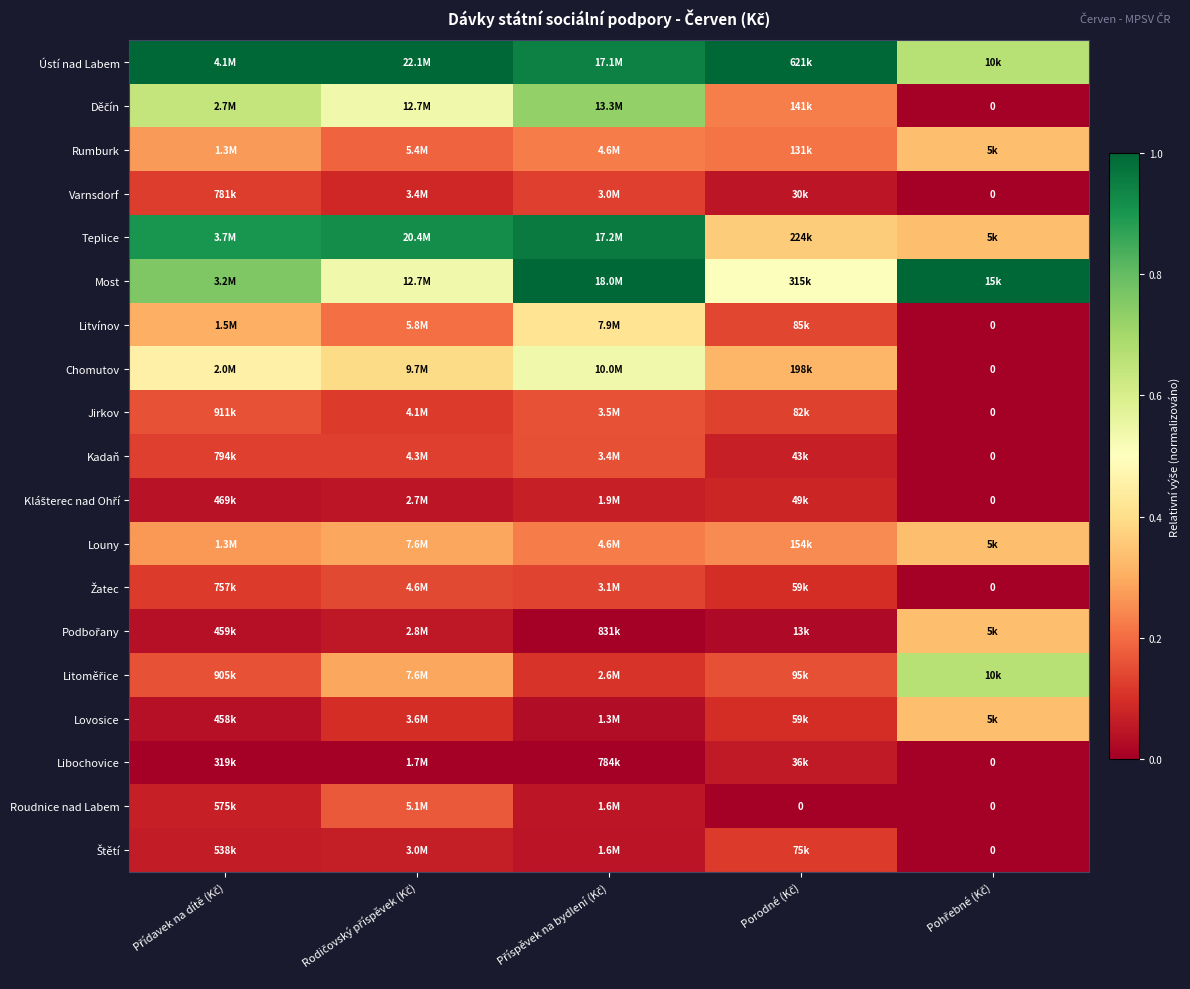

What is the average value of the Most series?

0.8